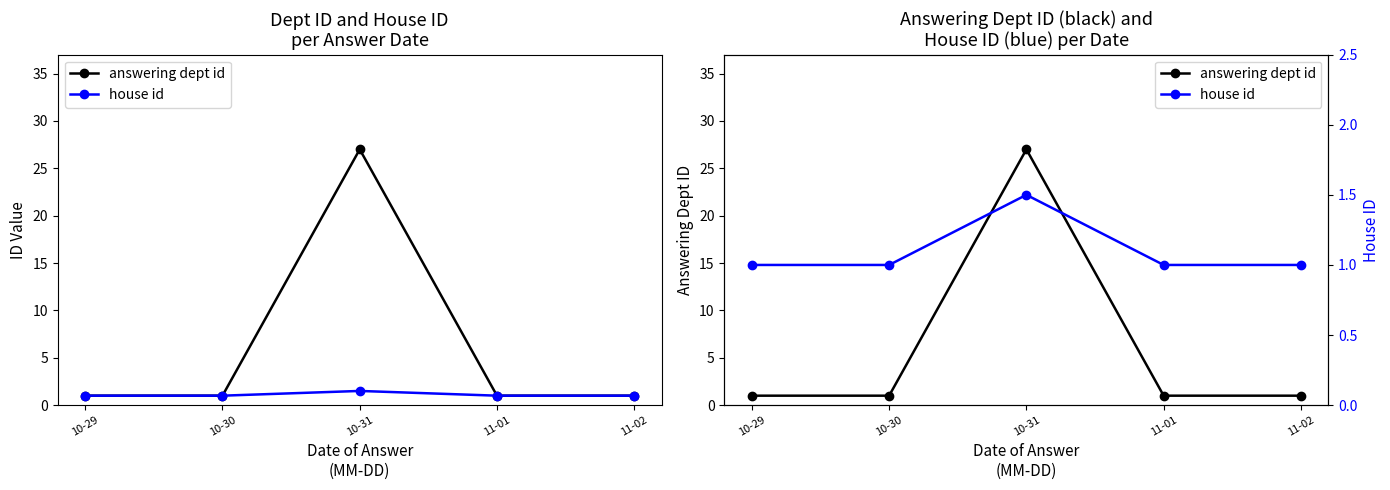

Is the value of answering dept id at 10-29 greater than the value of house id at 11-02?

No